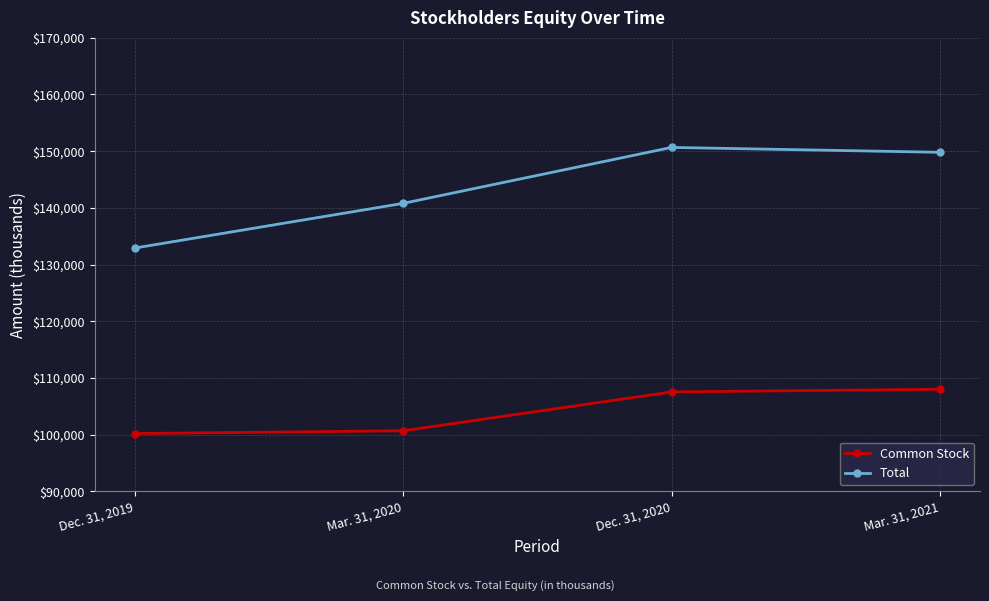

How many lines are shown in the chart?

2